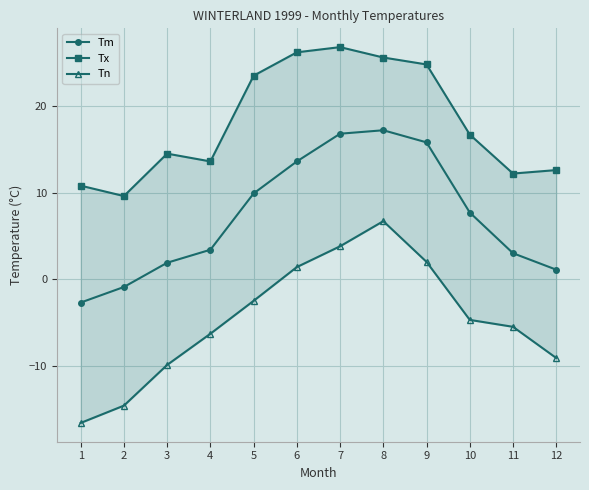

What is the difference between the second highest and second lowest values in the Tn series?

18.4